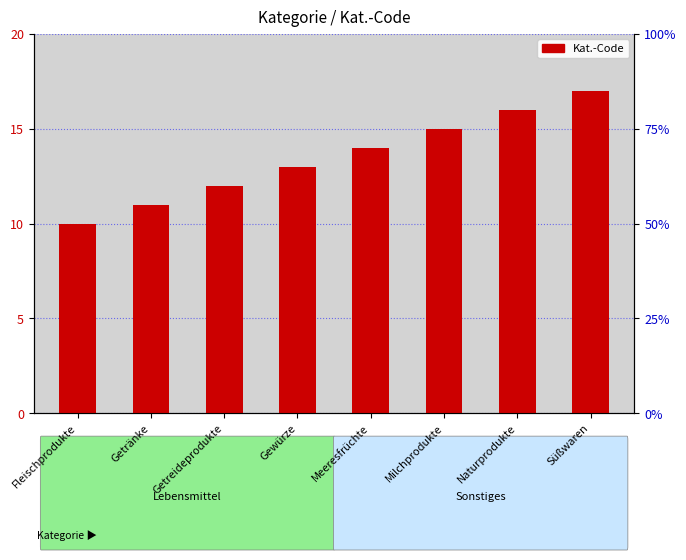

What is the minimum value shown in the chart?

10